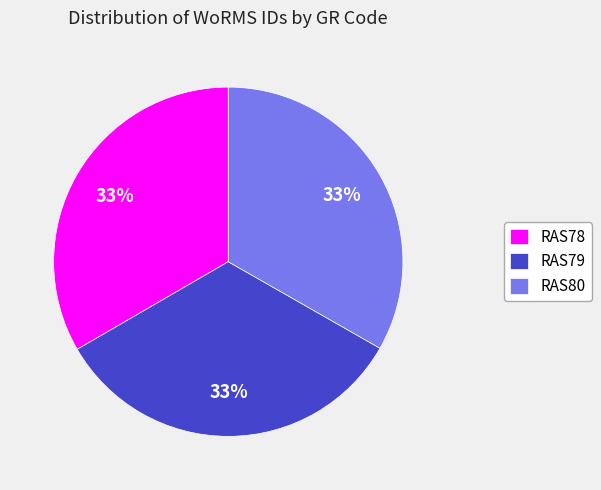

The RAS78 slice represents 21% of the pie. True or false?

False